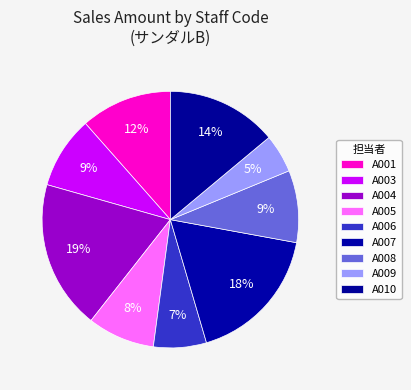

Which has a higher value, A007 or A010?

A007